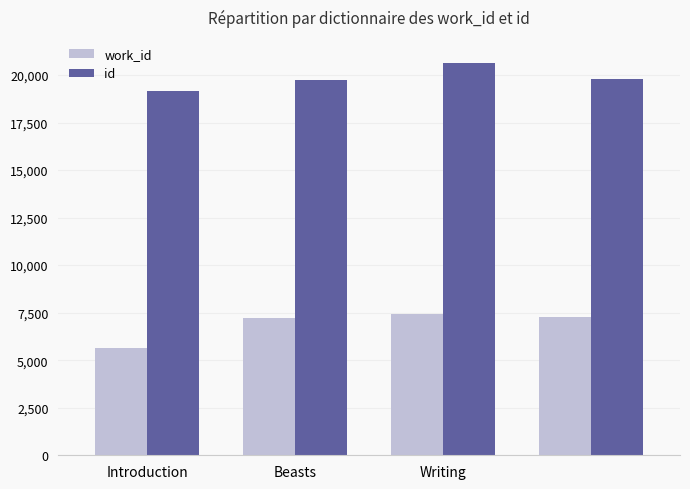

Rank the series by their maximum value, from highest to lowest.

id, work_id